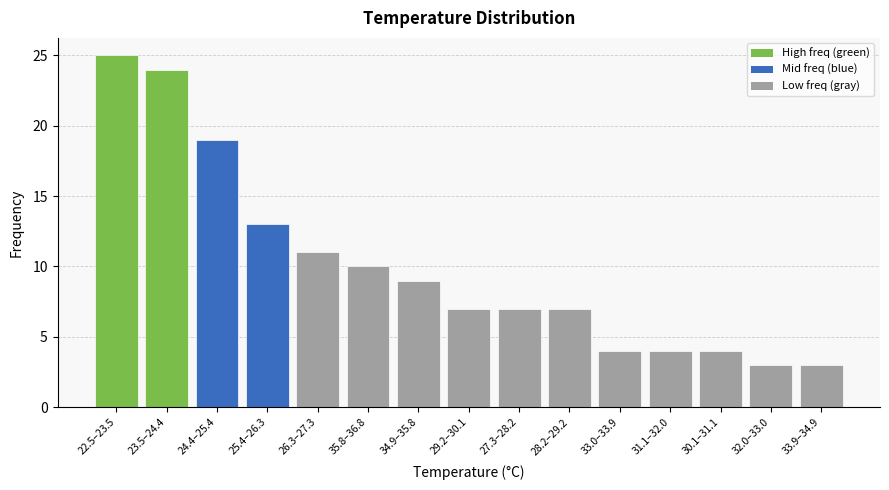

Reading left to right, what are all the values shown in this chart?

22.5–23.5=25	23.5–24.4=24	24.4–25.4=19	25.4–26.3=13	26.3–27.3=11	35.8–36.8=10	34.9–35.8=9	29.2–30.1=7	27.3–28.2=7	28.2–29.2=7	33.0–33.9=4	31.1–32.0=4	30.1–31.1=4	32.0–33.0=3	33.9–34.9=3